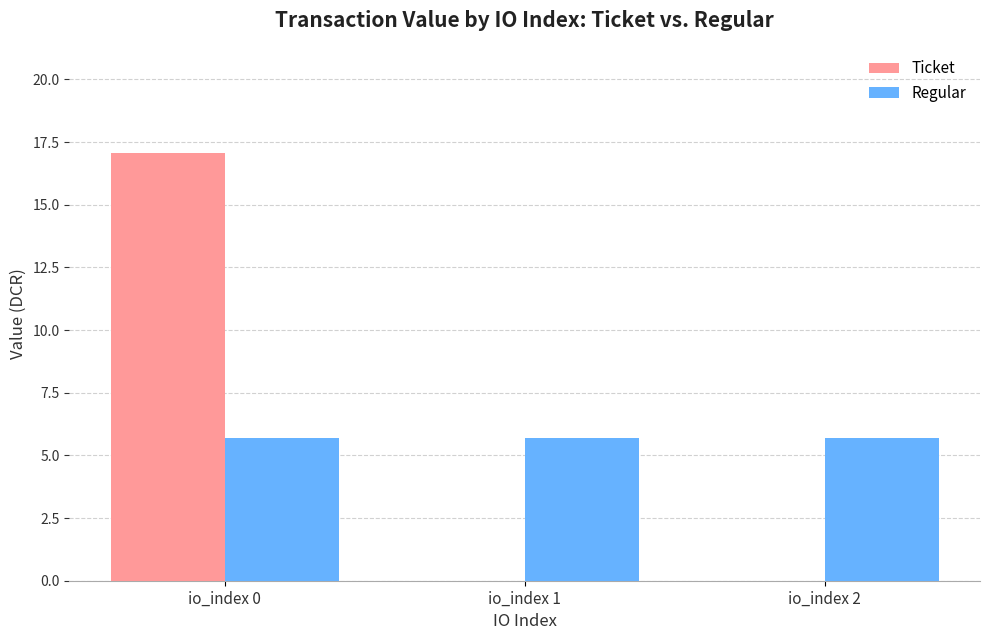

Which series has the widest spread of values?

Ticket